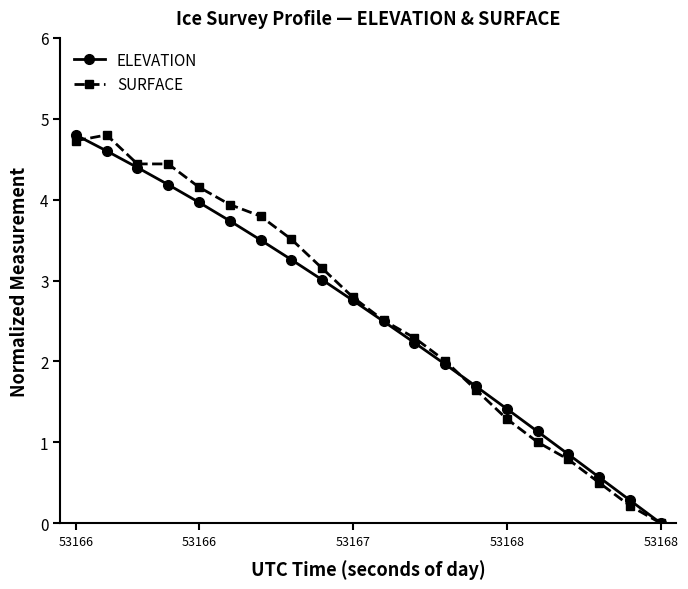

What is the maximum value shown in the chart?

4.8